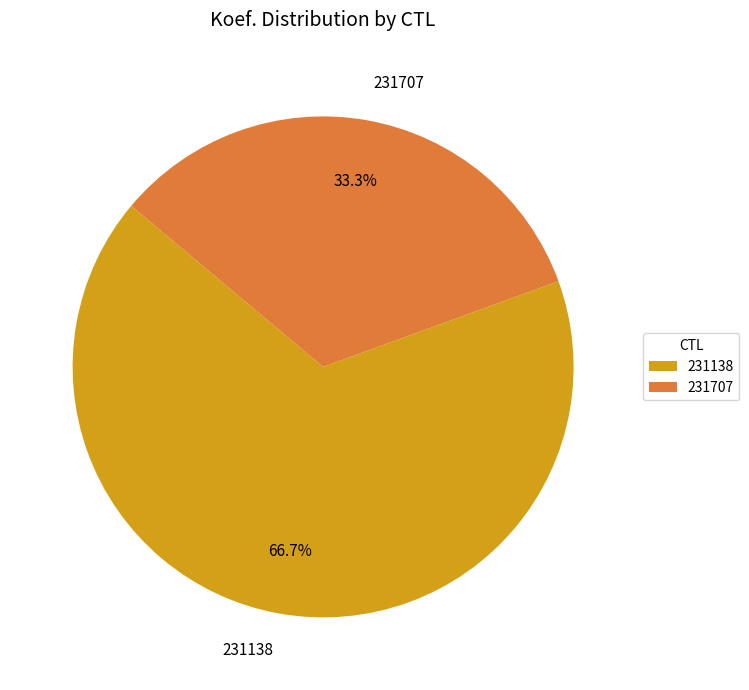

To the nearest percent, what is the combined percentage of 231138 and 231707?

100%